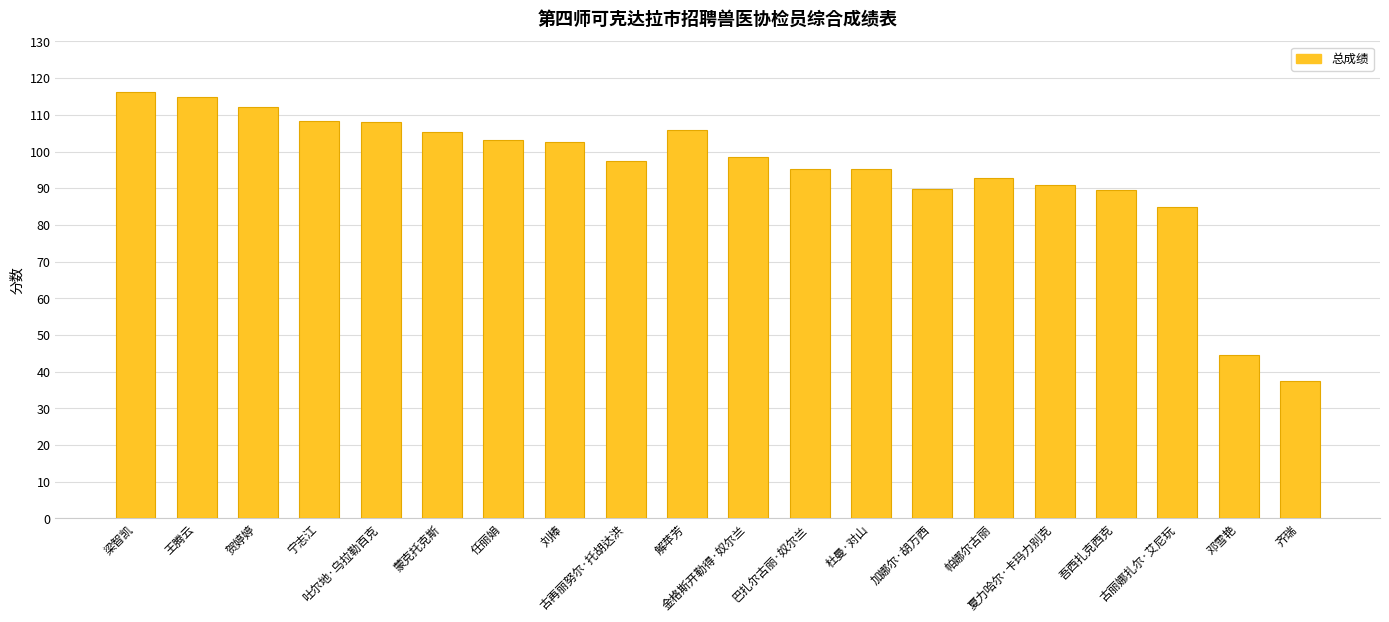

How many values exceed 98?

10